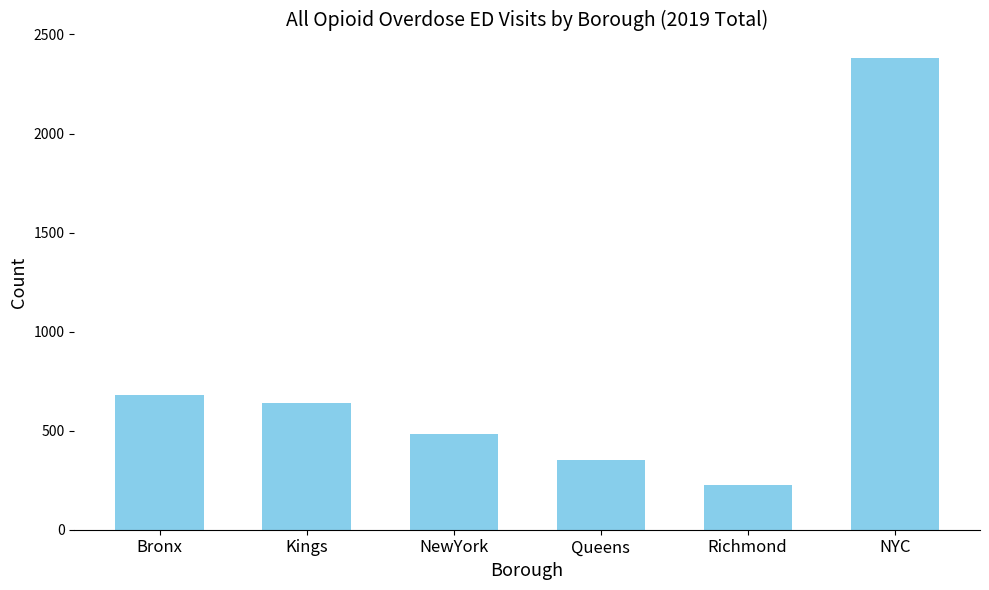

Reading right to left, list all the values displayed in this chart.

2380	226	353	484	638	679